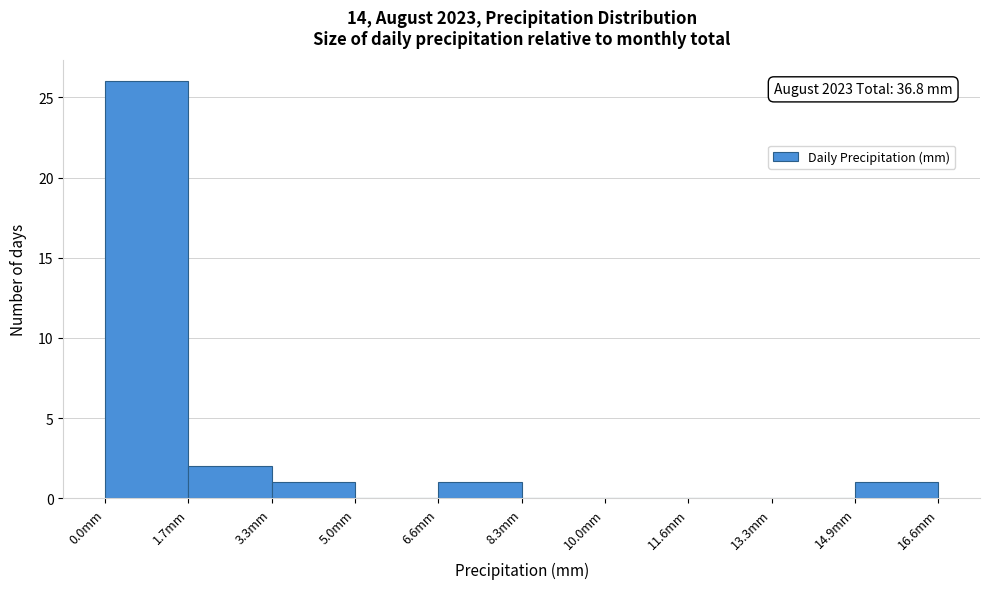

Which range on the x-axis has the tallest bar?

0.00 to 1.66